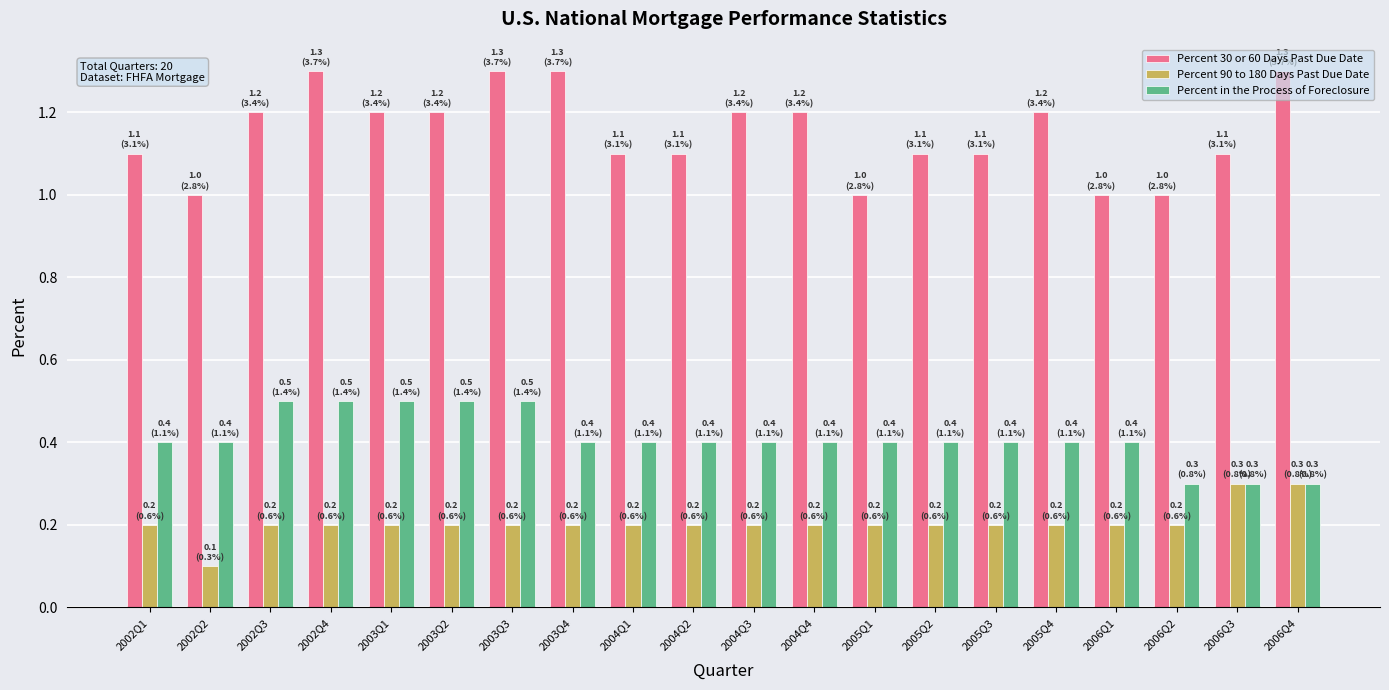

Which series has the largest range (max minus min)?

Percent 30 or 60 Days Past Due Date